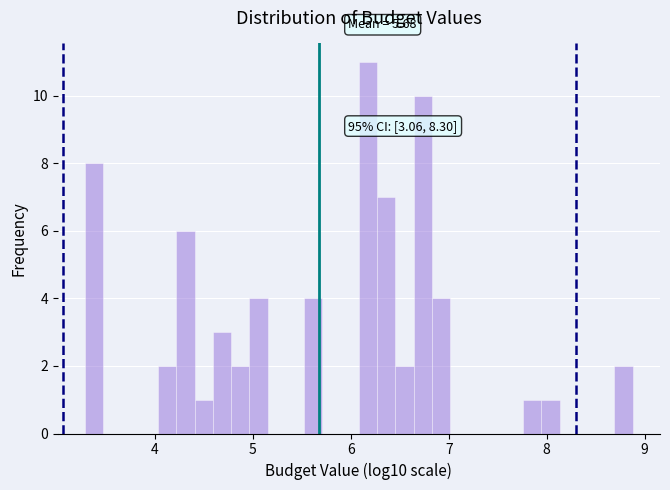

Around what value on the x-axis is the tallest bar? Give the approximate position of its centre, as read against the axis.

6.2